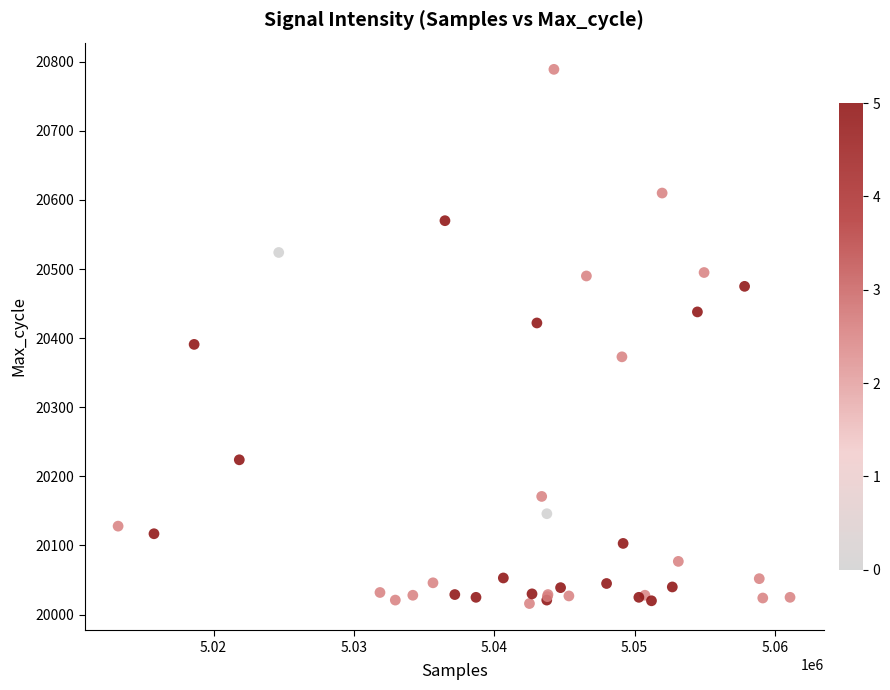

What Y value in the scatter plot is closest to 20402?

20391